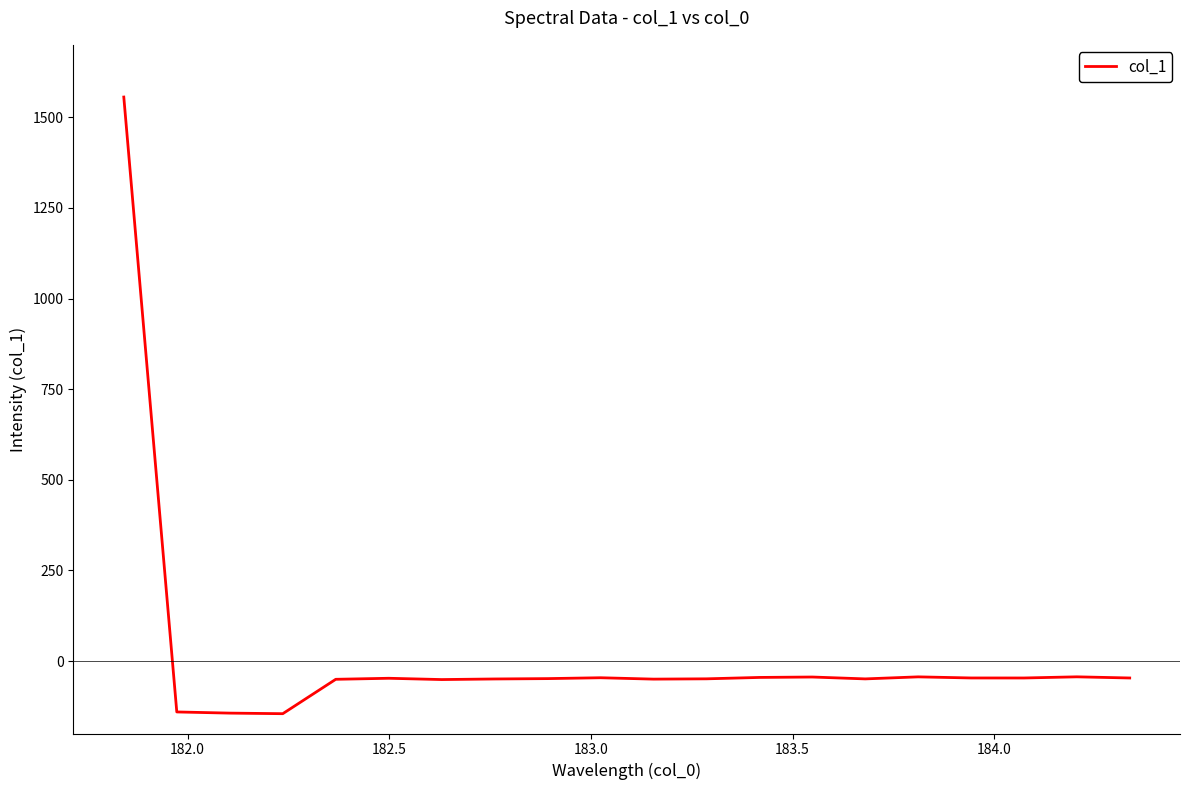

How many negative values are there?

19